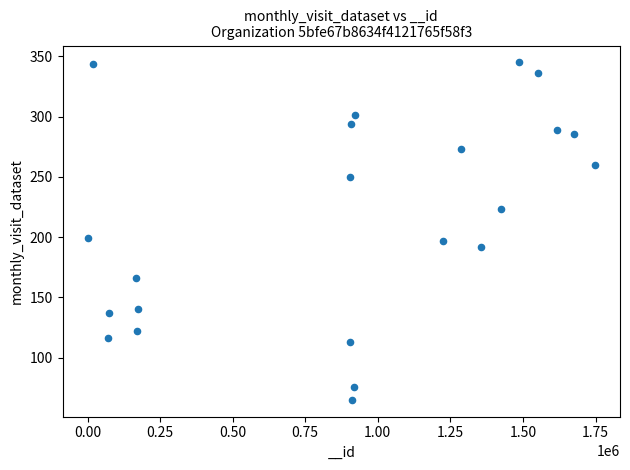

What is the range of Y values (max minus min)?

280